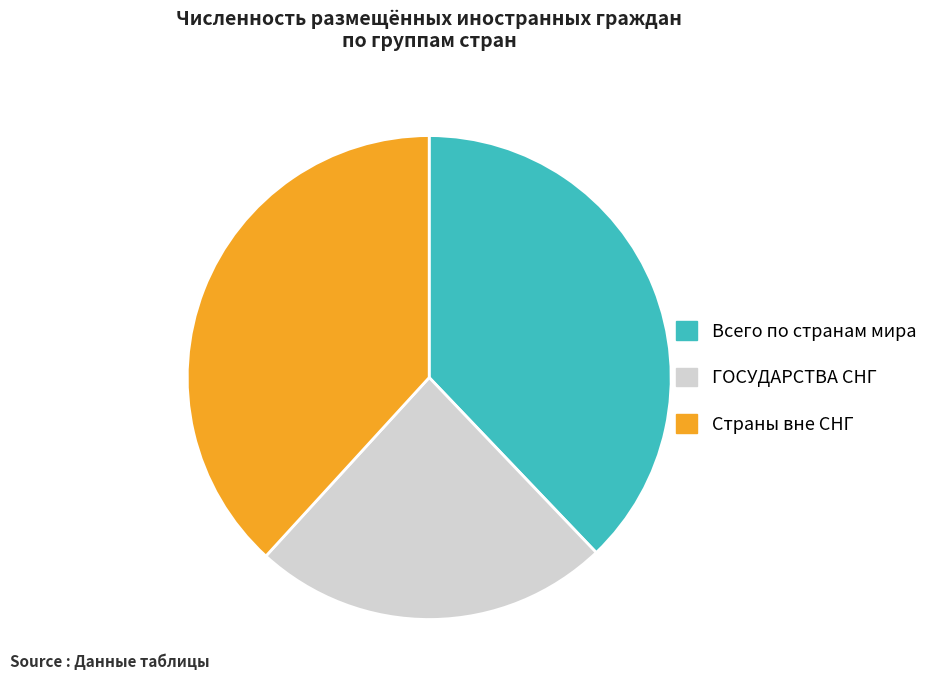

Does Страны вне СНГ represent more than half of the total?

No